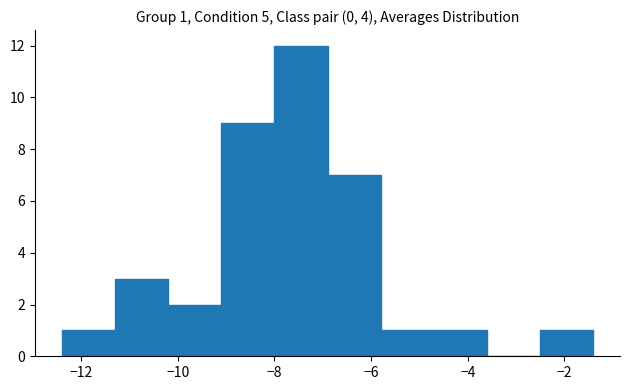

Which range on the x-axis has the tallest bar?

-8.0 to -6.9